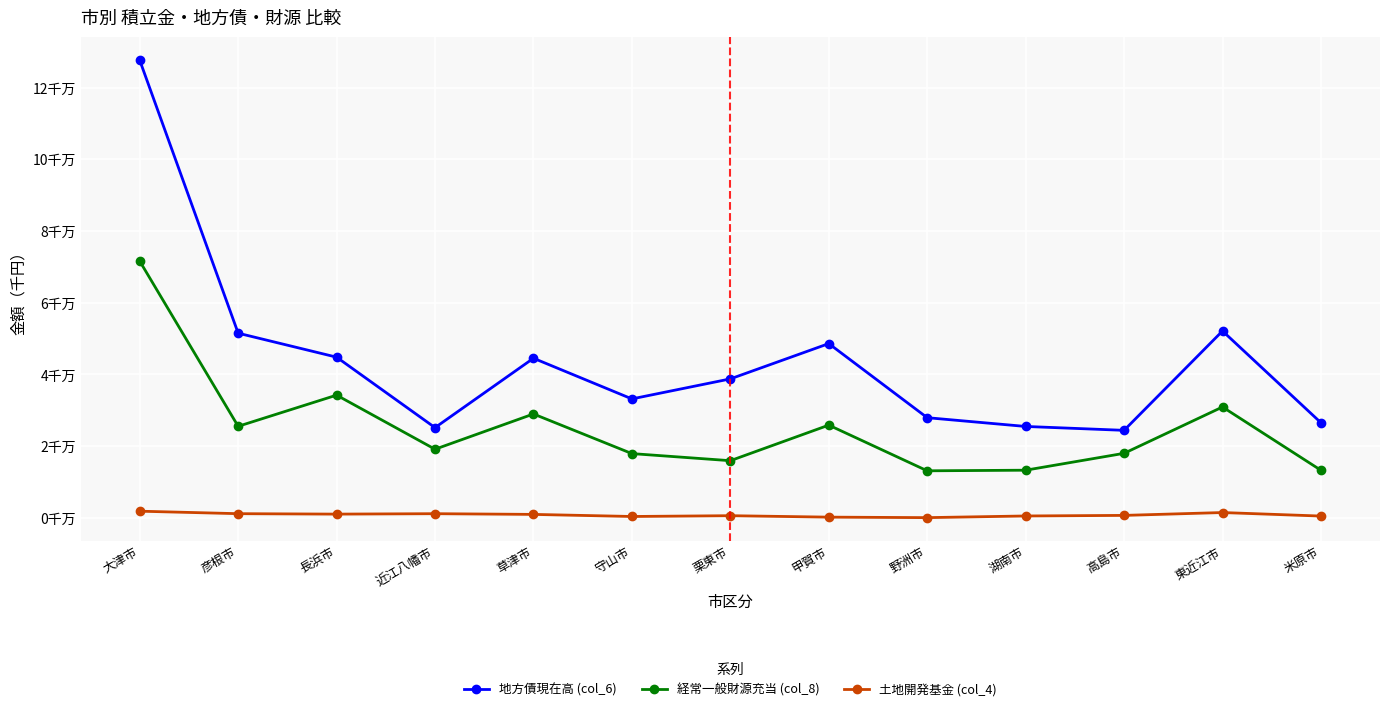

At which category does 地方債現在高 (col_6) reach its first local valley?

近江八幡市